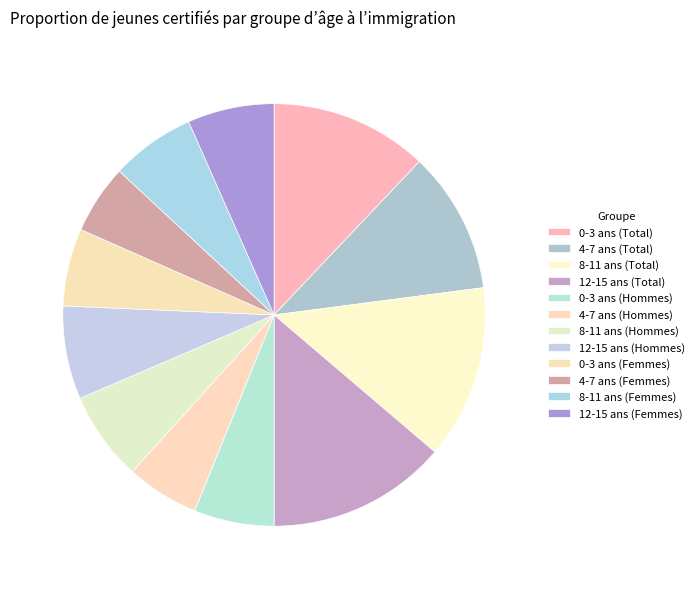

Count the number of slices in the pie.

12